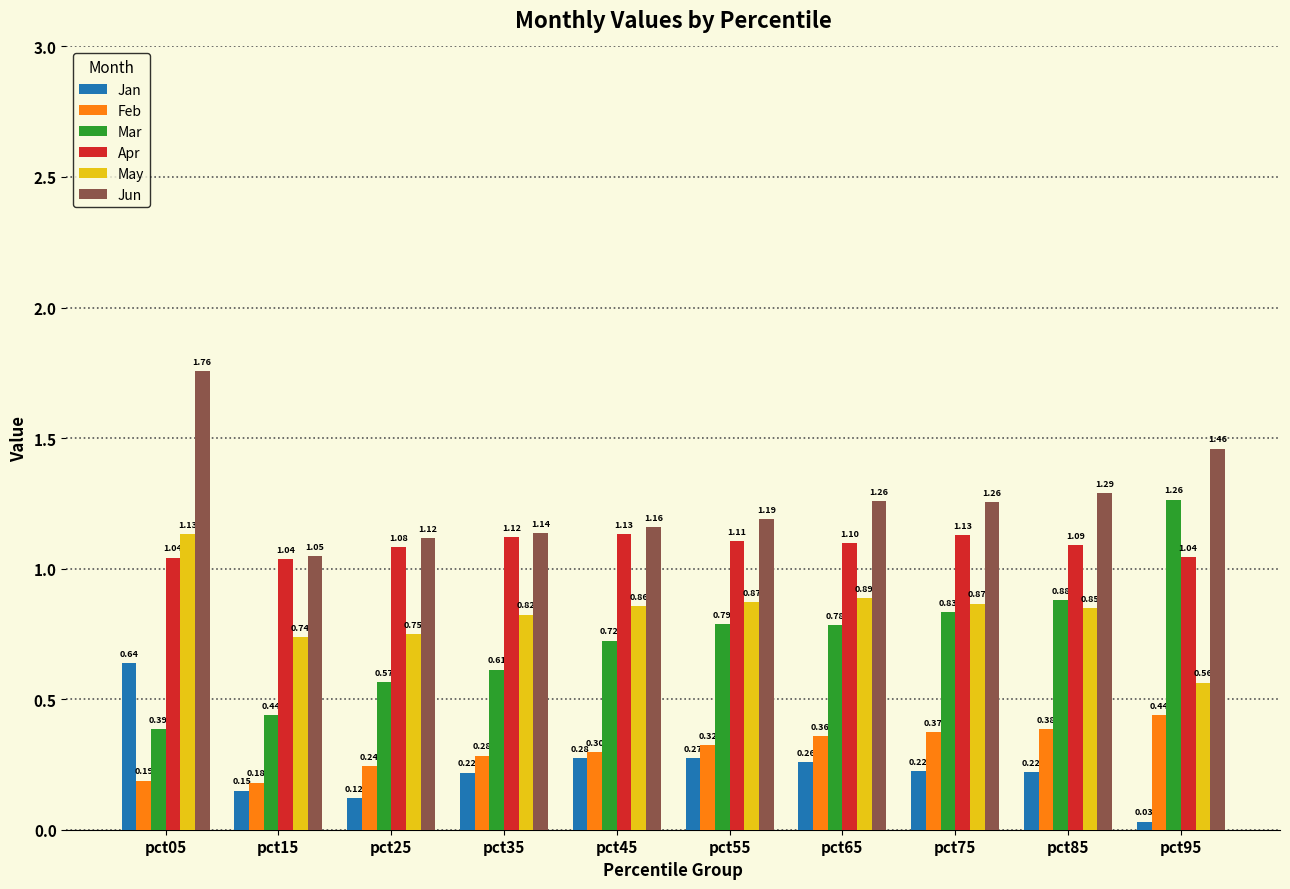

Which series has the largest range (max minus min)?

Mar